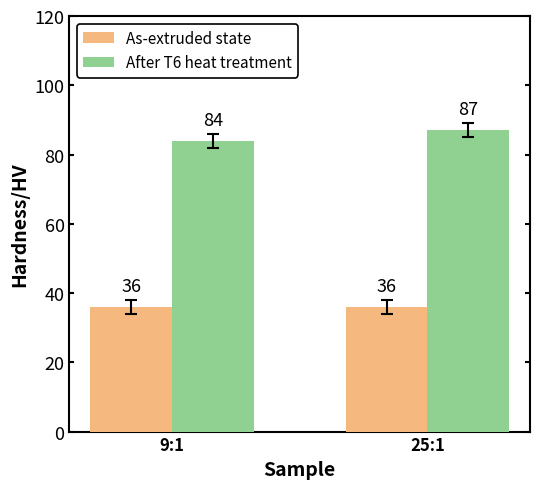

Which series has the largest total across all categories?

After T6 heat treatment